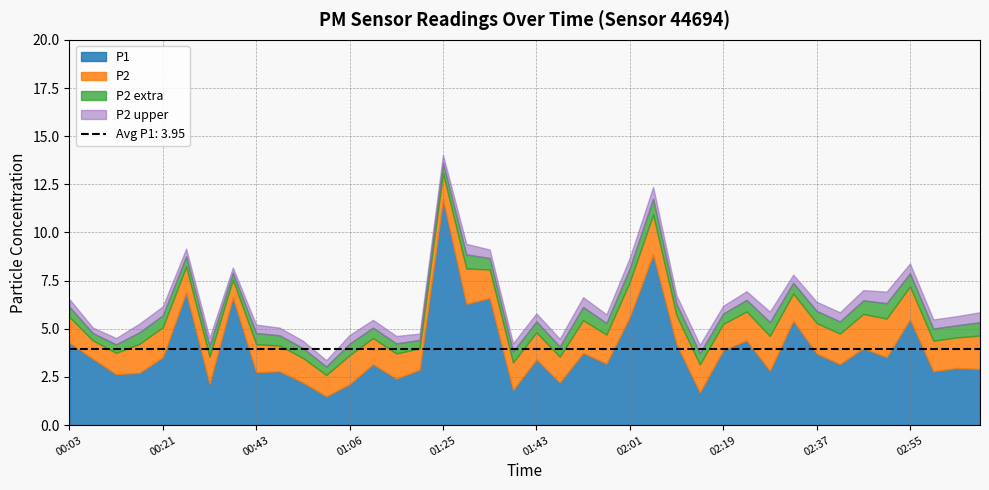

At which label does P2 reach its peak?

02:05